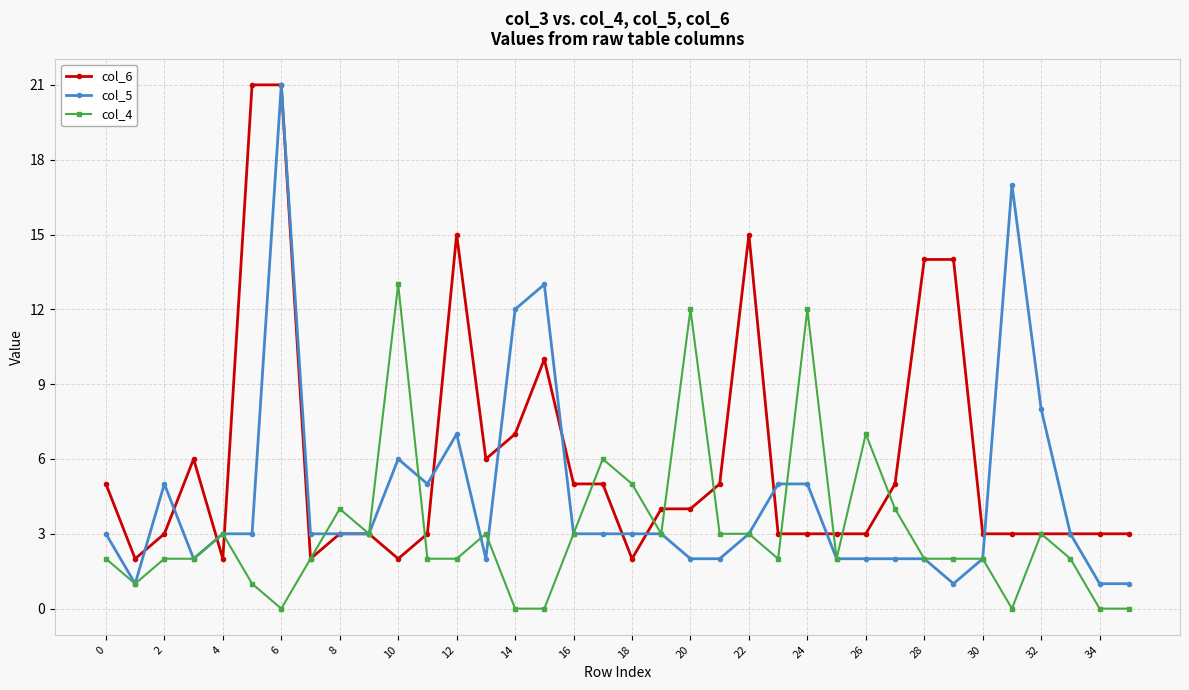

True or false: col_4 has more than 0 interior local peaks.

True